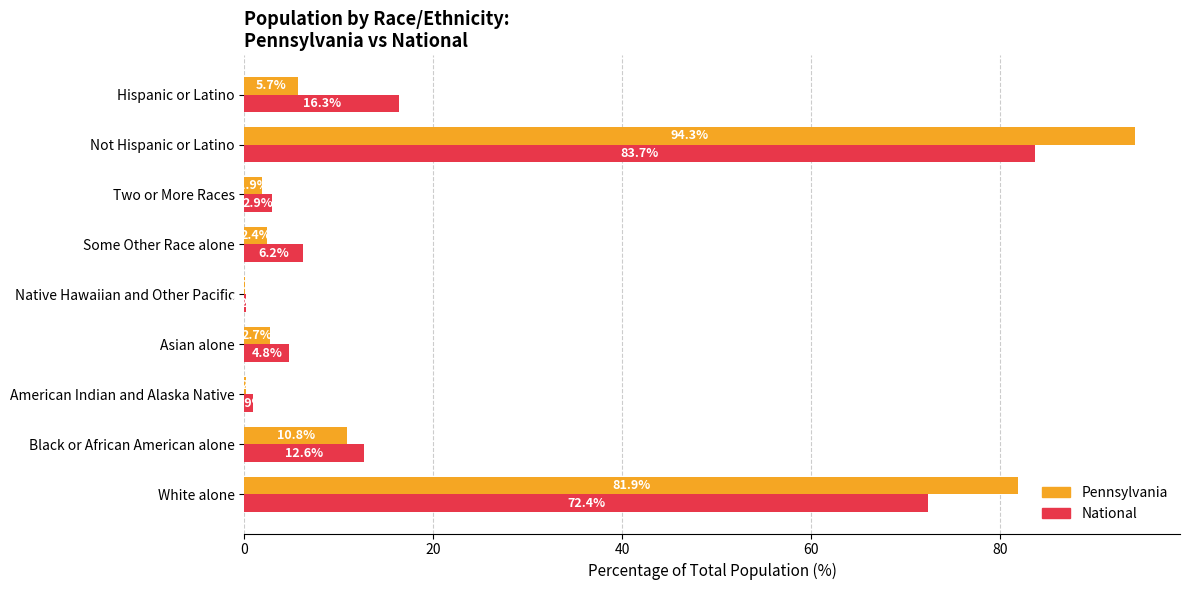

At which category is the sum across all series the highest?

Not Hispanic or Latino